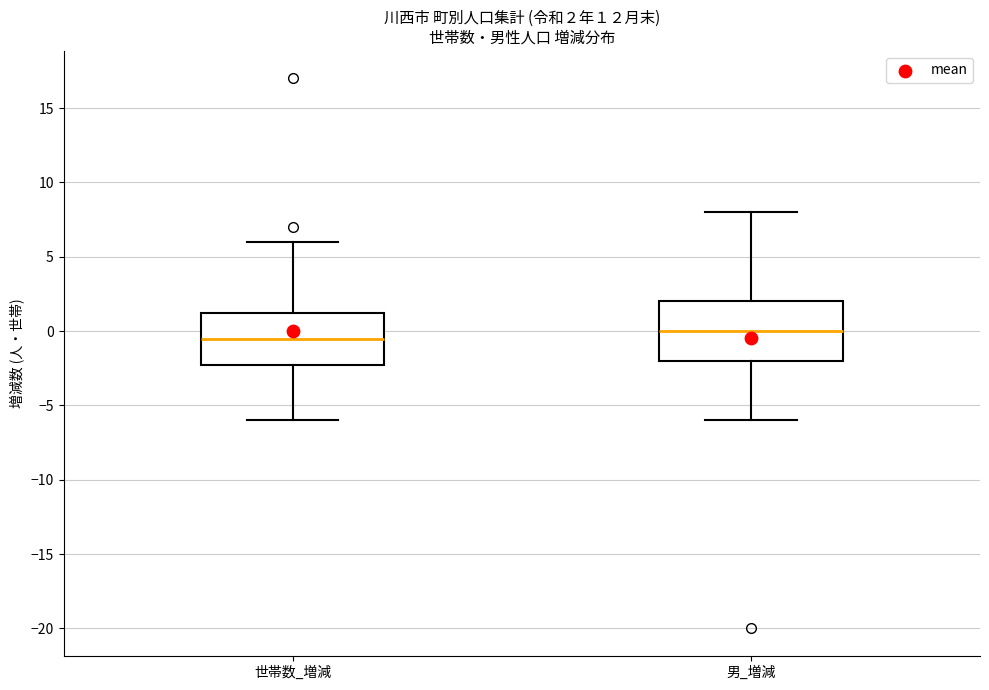

Which box has the highest median line?

男_増減